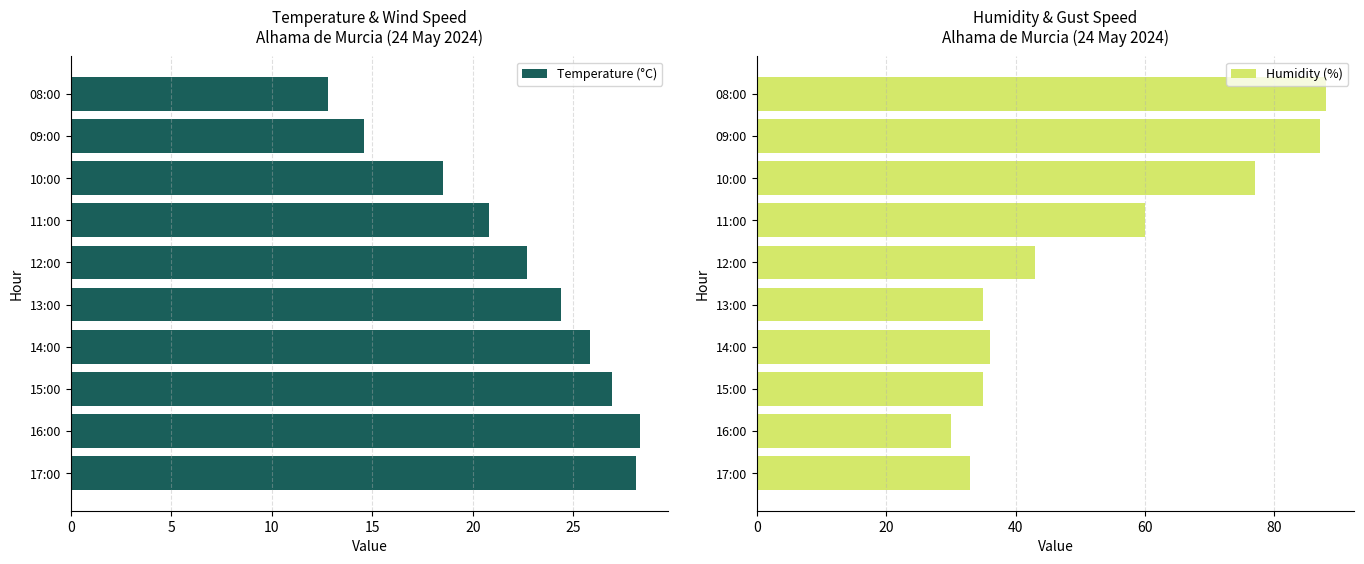

What is the difference between the maximum and minimum values in the Humidity (%) series?

58